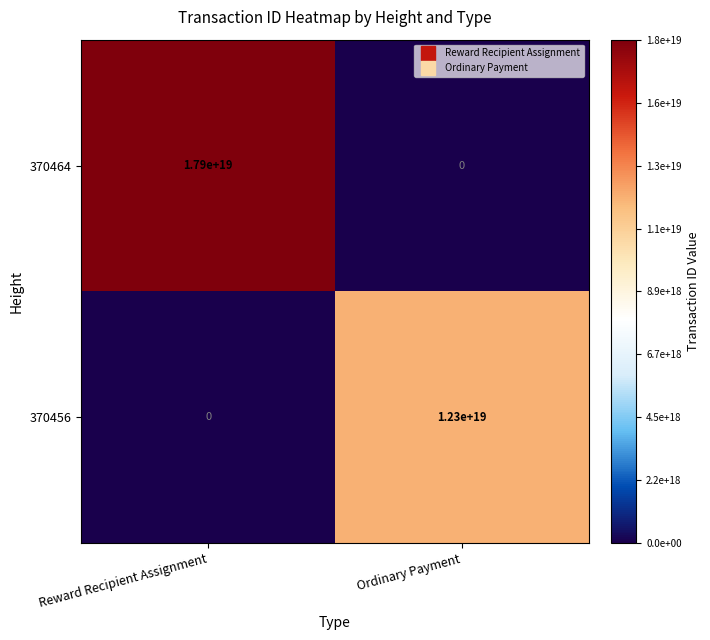

How many data points does each series have?

2